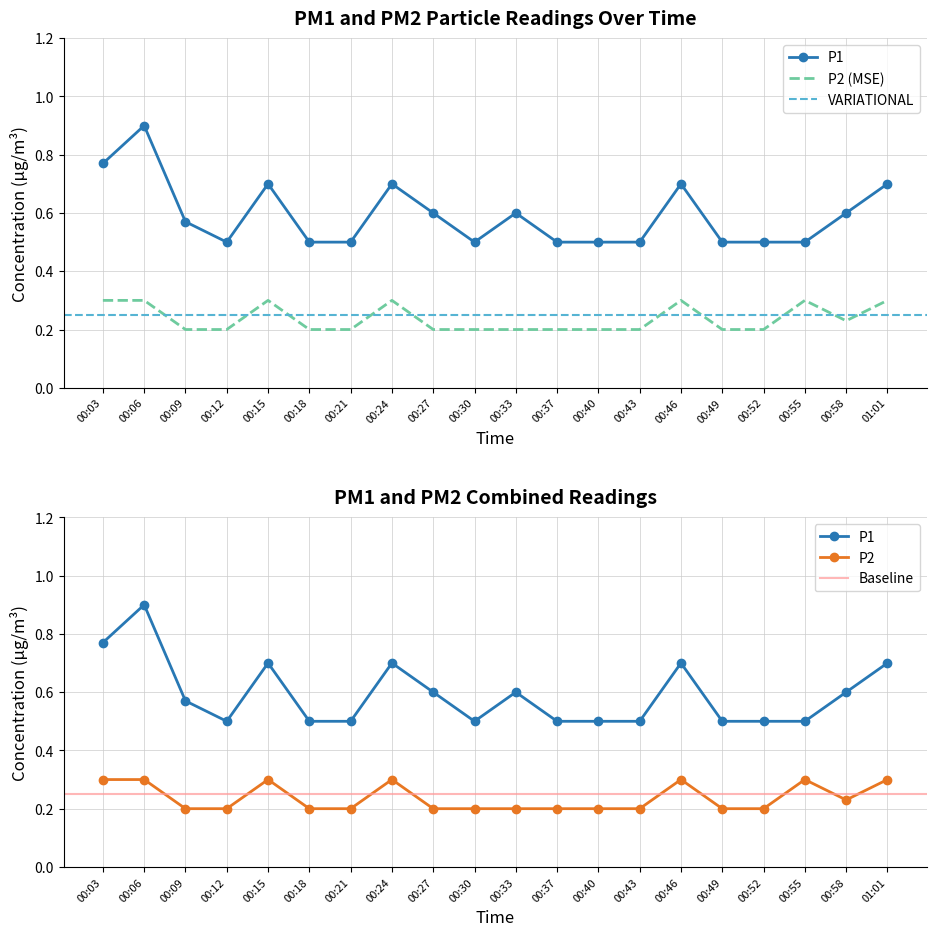

What is the difference between the maximum and minimum values in the P1 series?

0.4